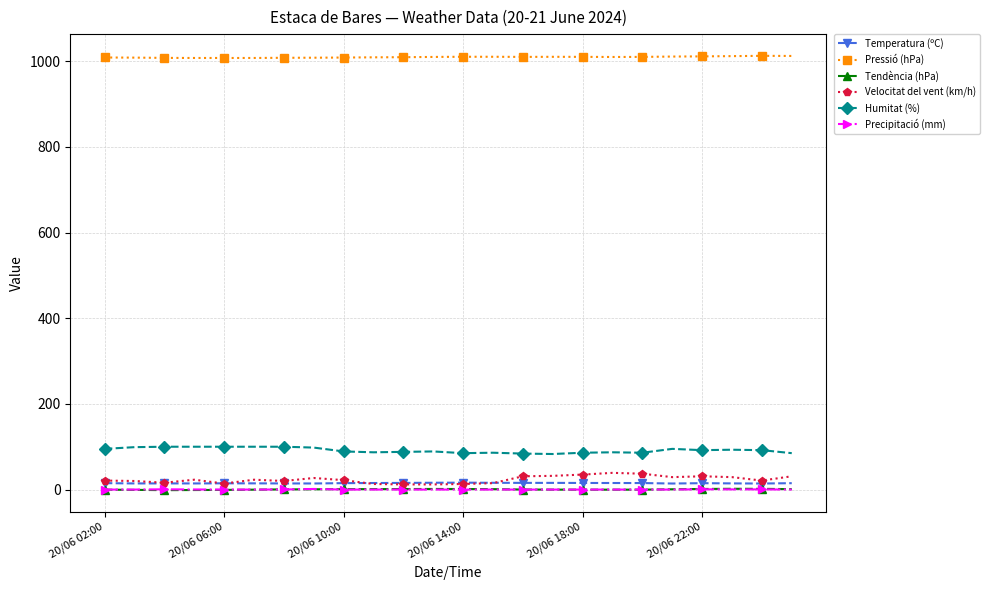

What is the minimum value for Humitat (%)?

83.0